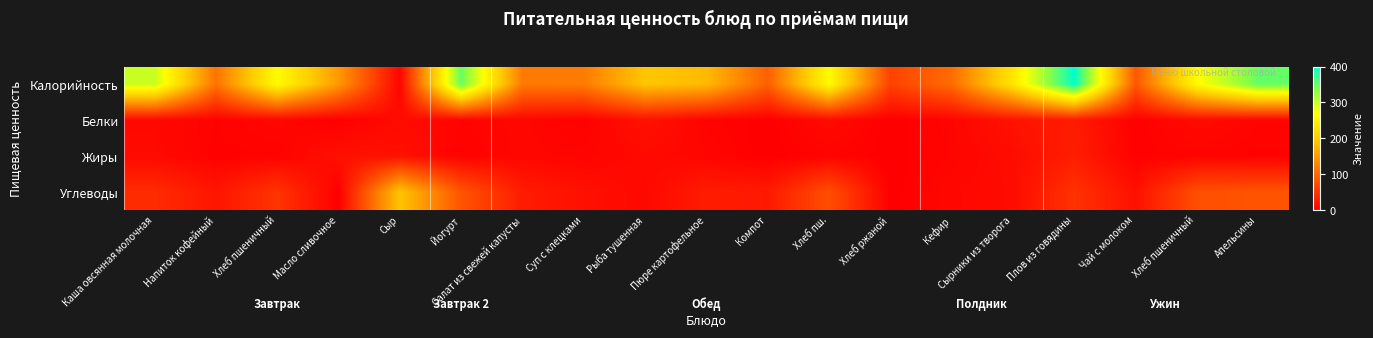

Count the number of categories in the chart.

19